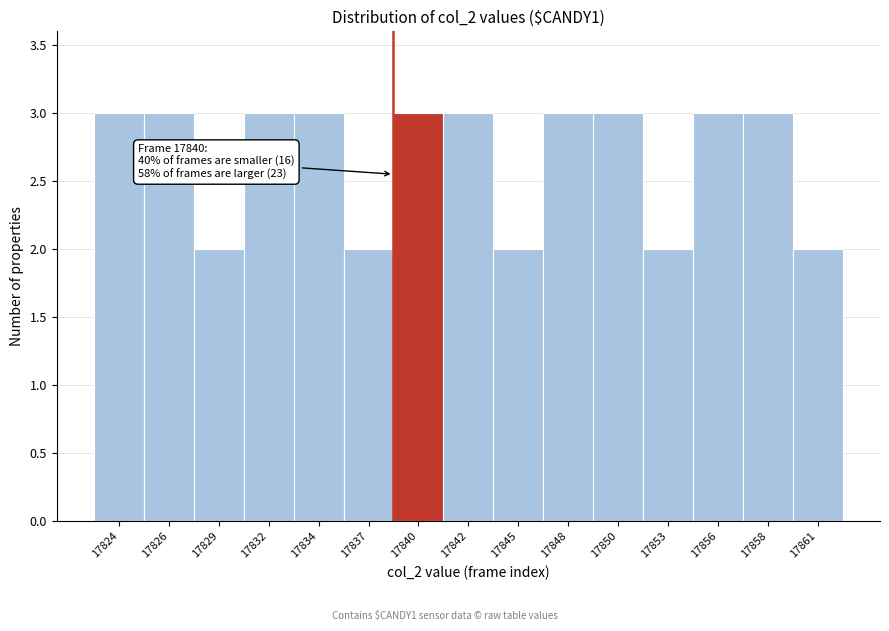

Reading left to right, list all the values displayed in this chart.

17824=3	17826=3	17829=2	17832=3	17834=3	17837=2	17840=3	17842=3	17845=2	17848=3	17850=3	17853=2	17856=3	17858=3	17861=2